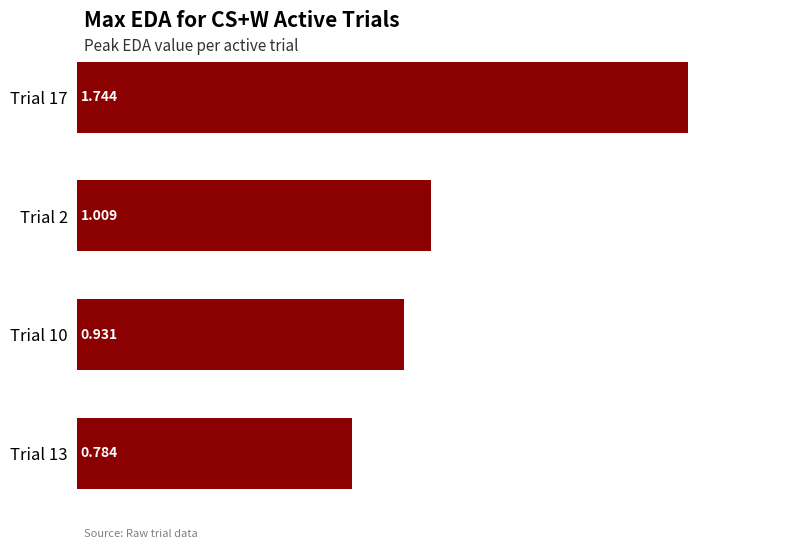

What is the maximum value shown in the chart?

1.7